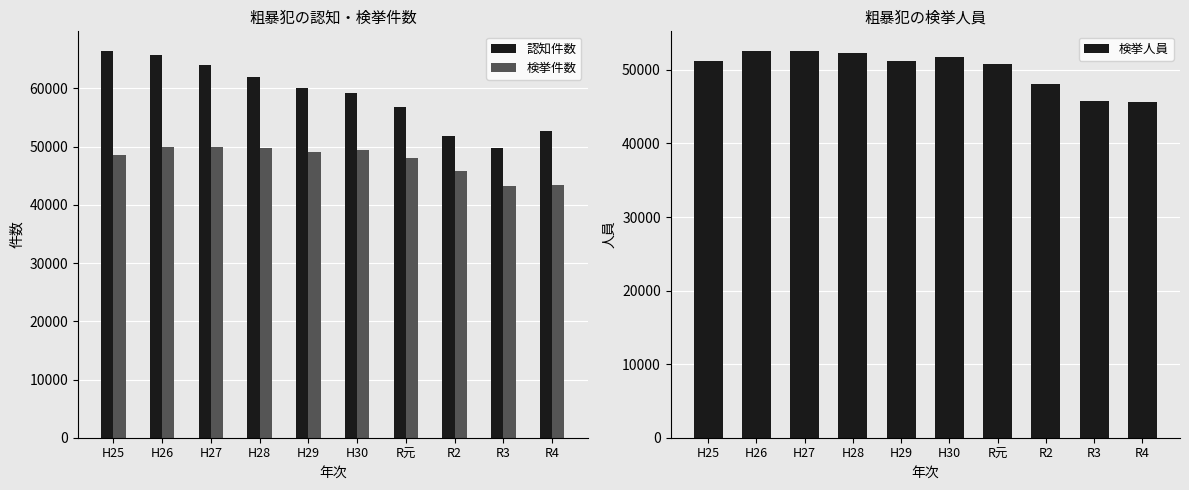

What is the difference between the second highest and minimum values in the 検挙人員 series?

6859